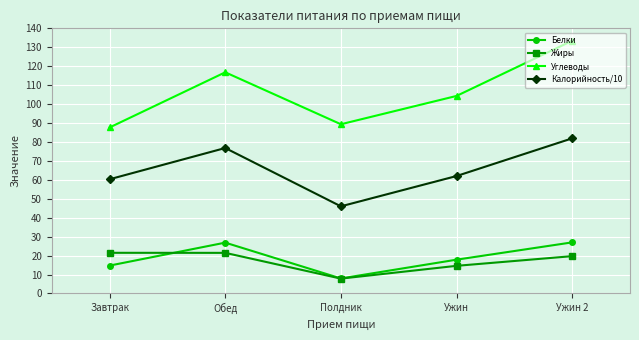

What is the total value across all series at Полдник?

151.1